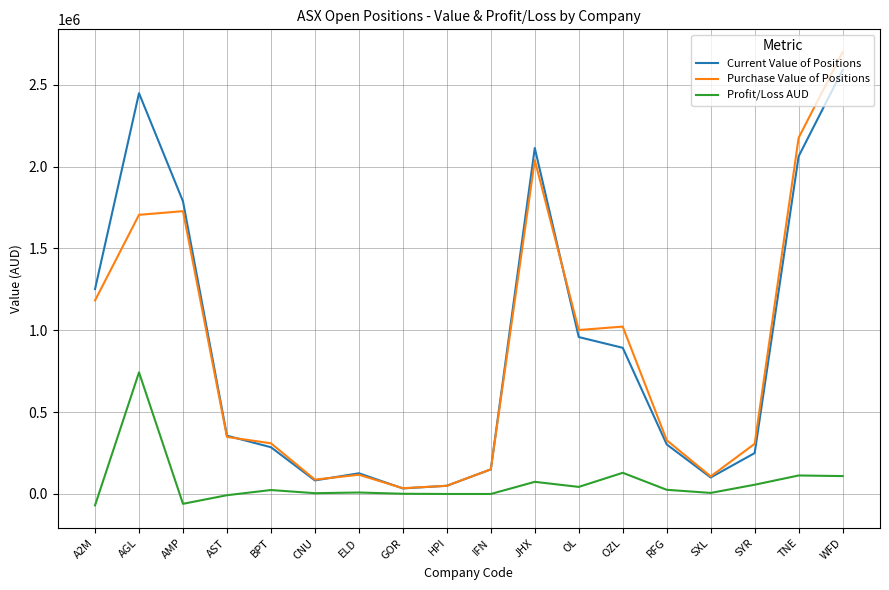

What is the maximum value for Current Value of Positions?

2591132.5